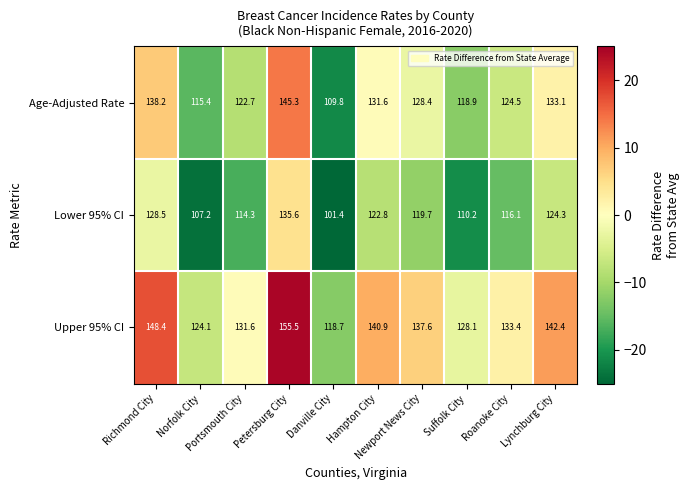

Which series has the largest total across all categories?

Upper 95% CI